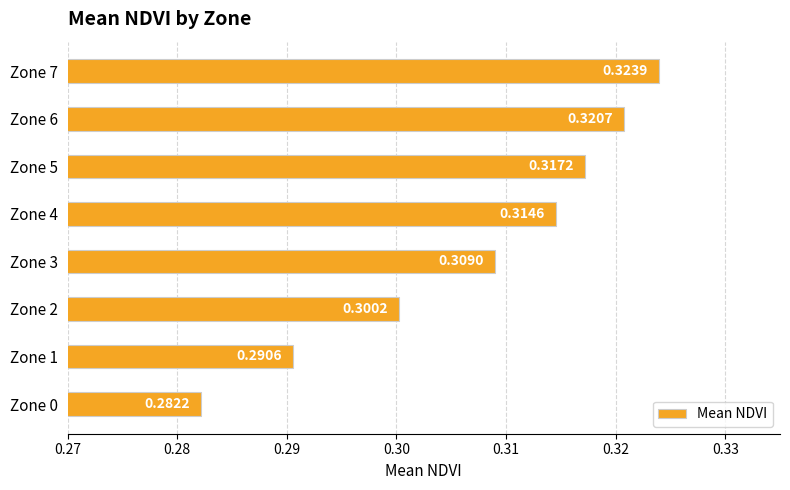

Which category has the lowest value across all series?

Zone 0